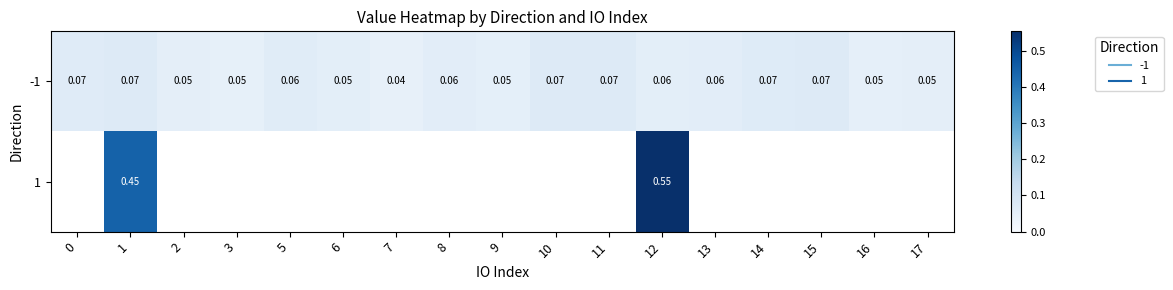

What is the maximum value for -1?

0.1